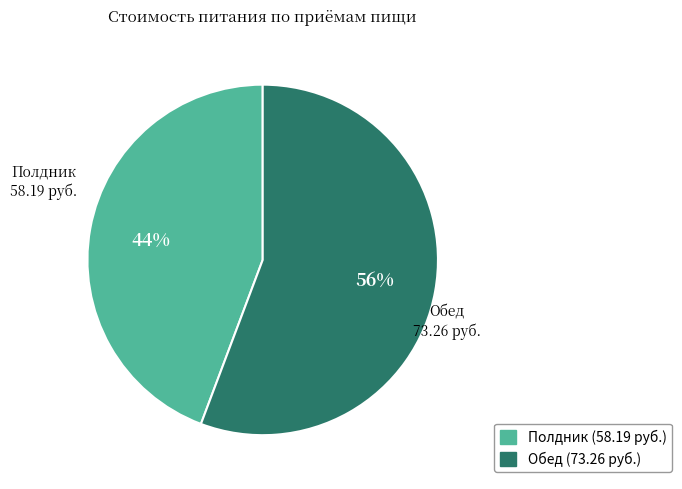

The Полдник slice represents 33% of the pie. True or false?

False